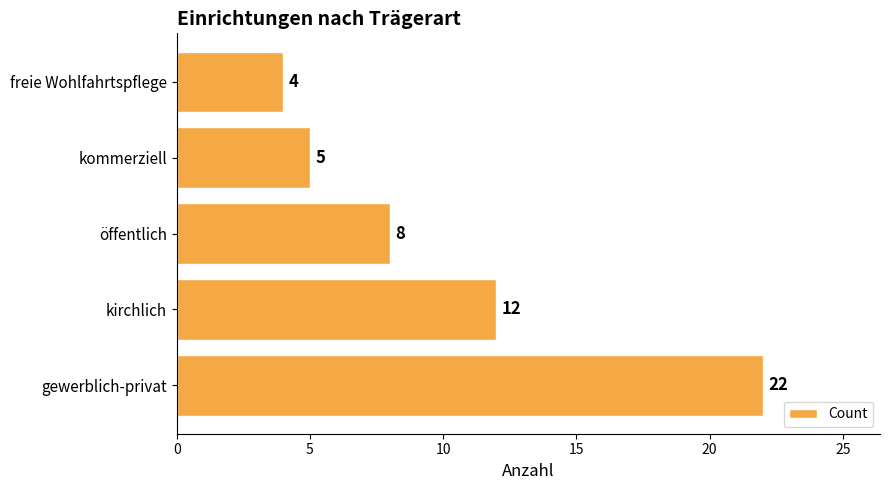

True or false: the data shows 5 at kommerziell.

True